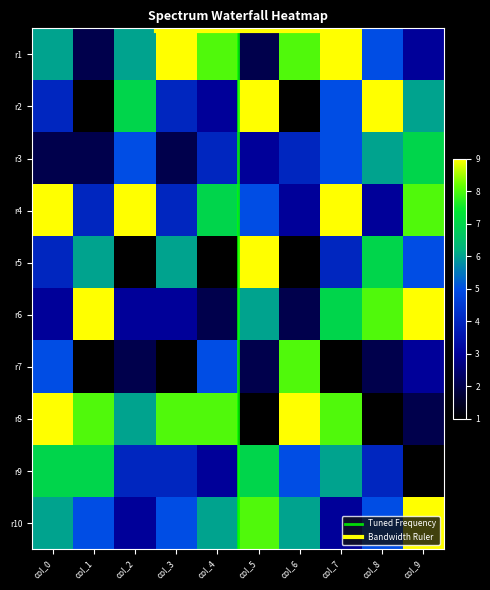

Which series has the largest range (max minus min)?

row2